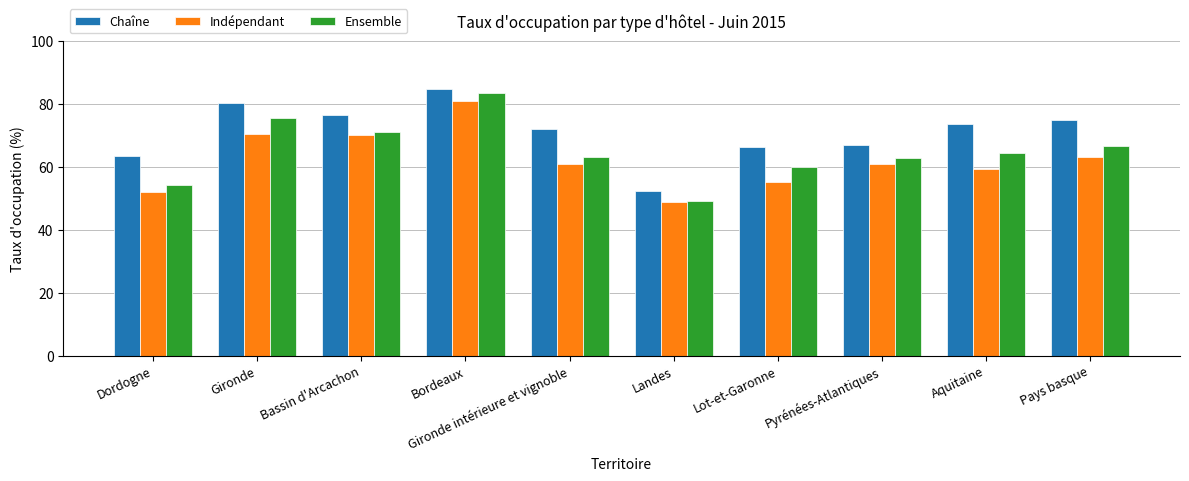

What is the sum of the Indépendant values at Pays basque and Bassin d'Arcachon?

133.4